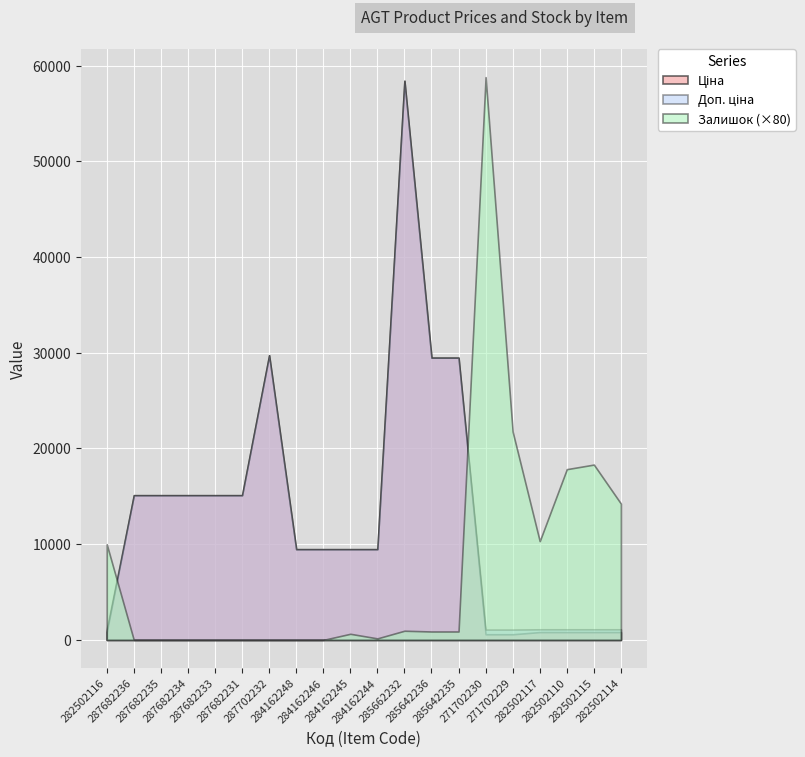

How many interior local peaks does the Доп. ціна series have?

2